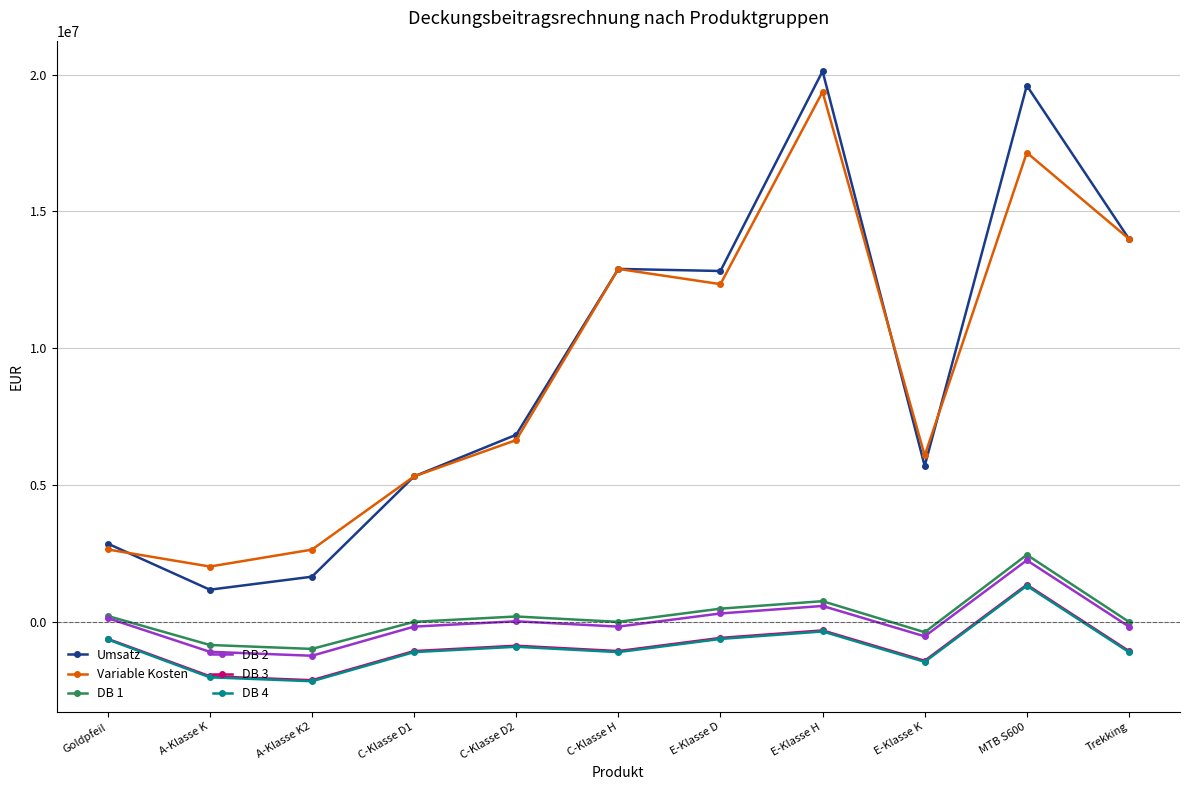

Does the chart display data point markers on the line(s)?

Yes